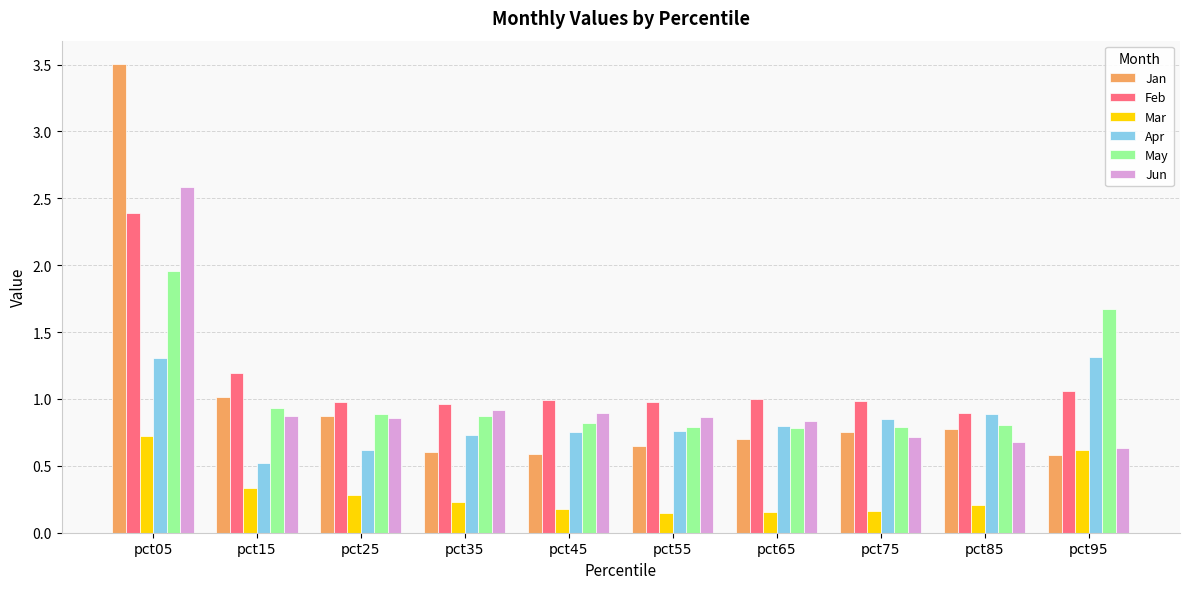

Read the Jun value at pct05.

2.6